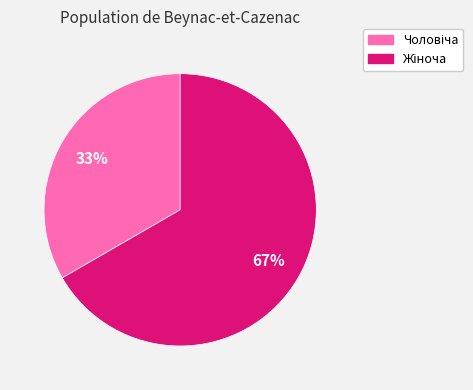

To the nearest percent, what is the average slice percentage?

50%